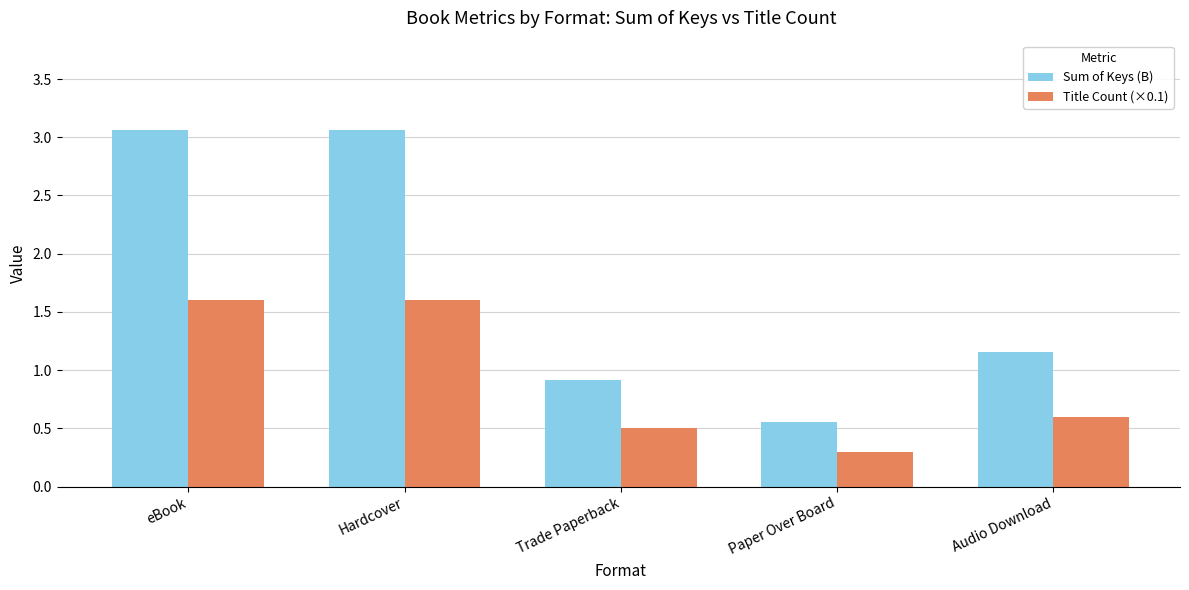

What is the spread (max minus min) of values at Hardcover?

1.5